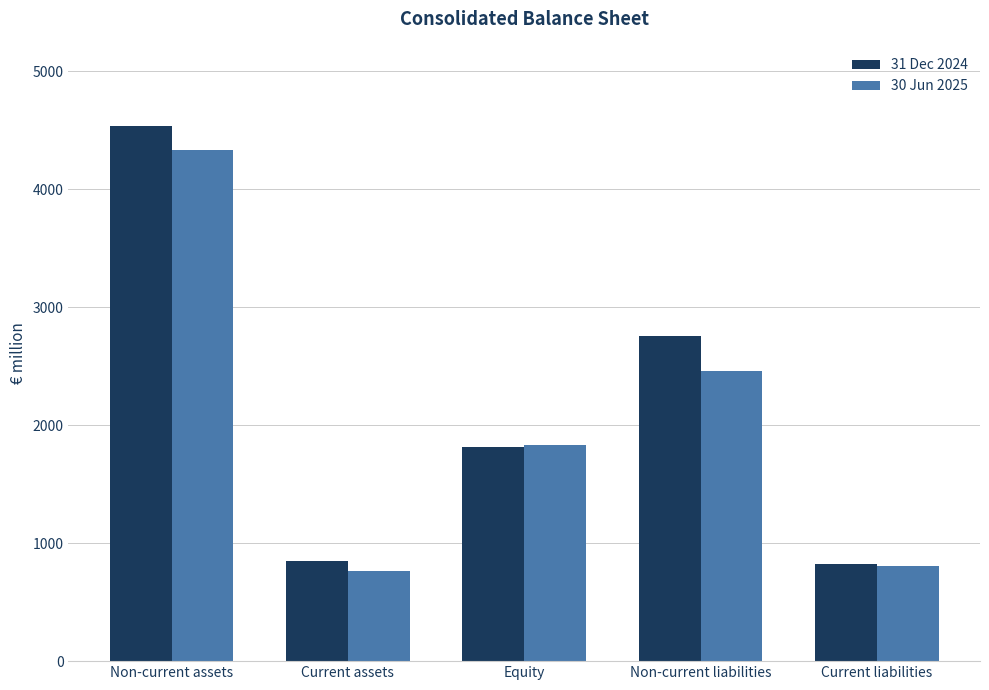

Read the 30 Jun 2025 value at Non-current liabilities.

2456.7